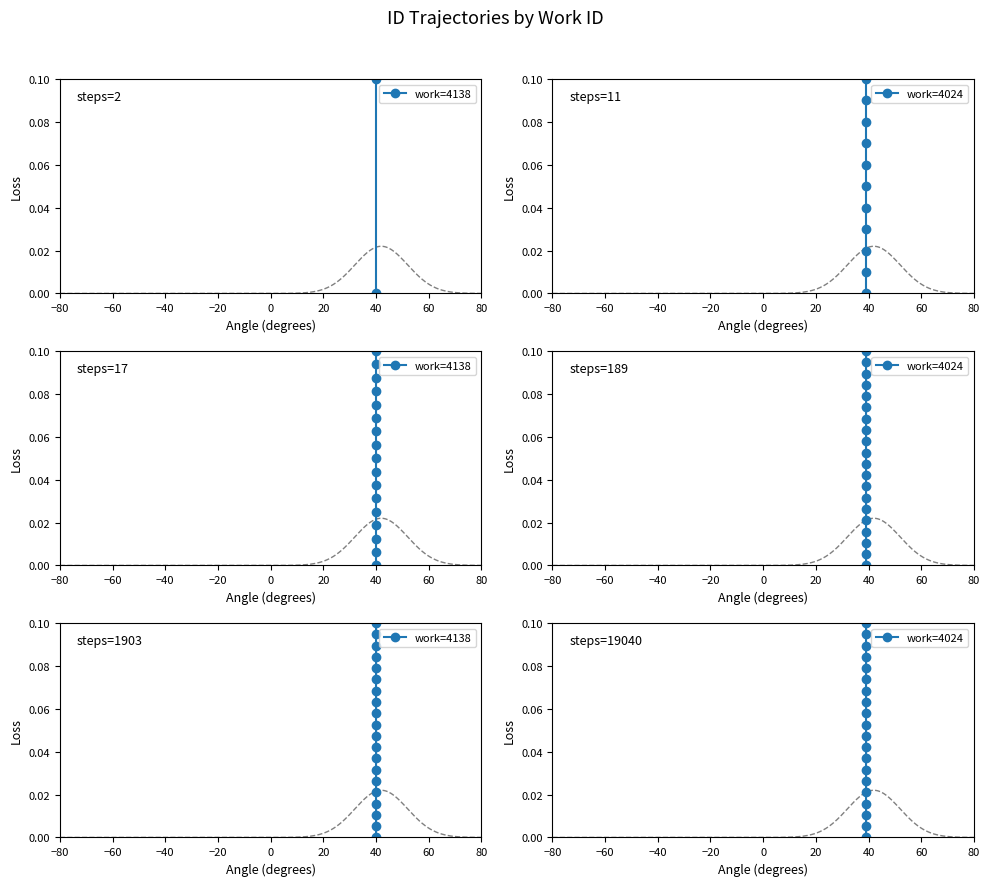

Count the number of data series in this chart.

2